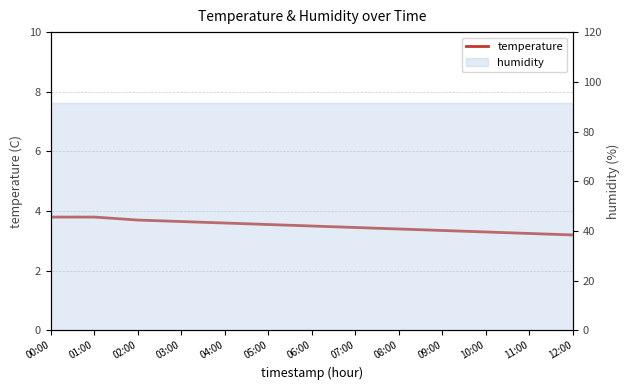

What is the change in value from 01:00 to 11:00?

-0.5